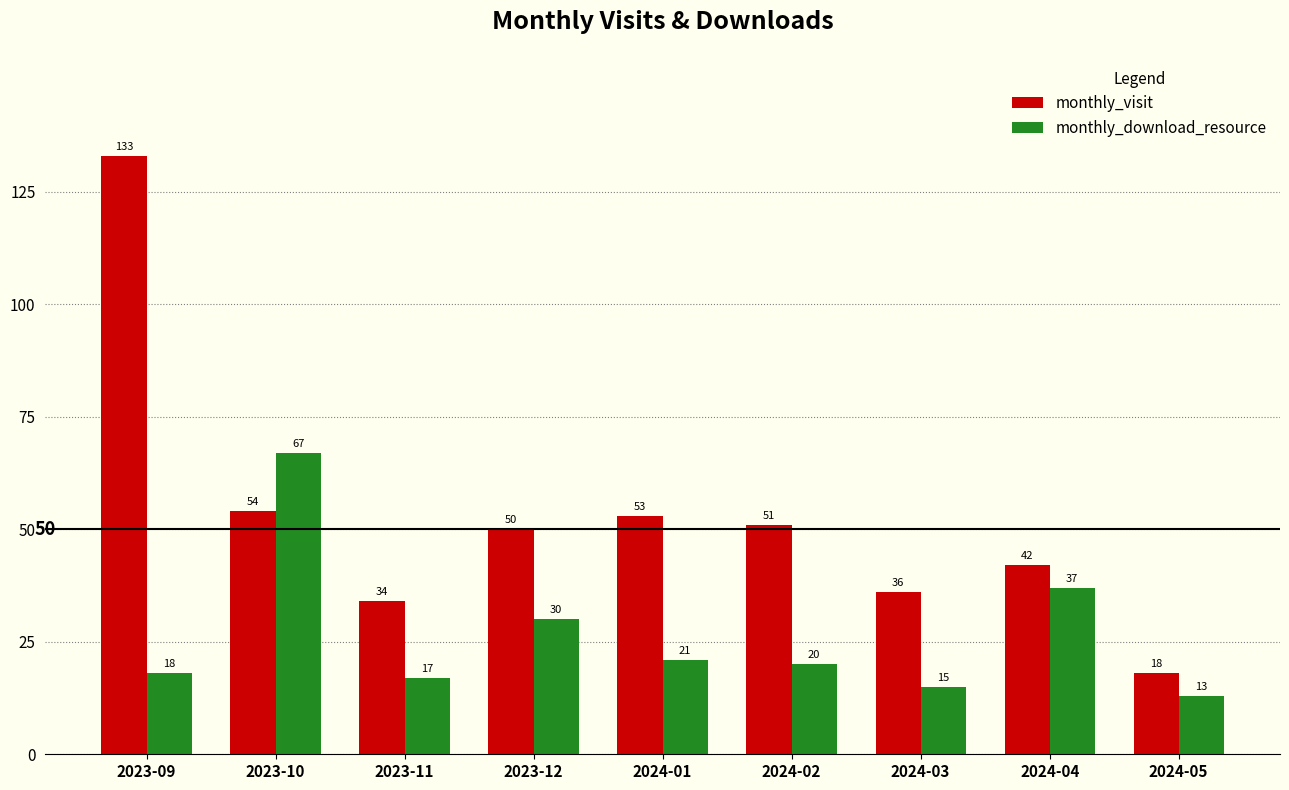

How many bars are there in each group?

2